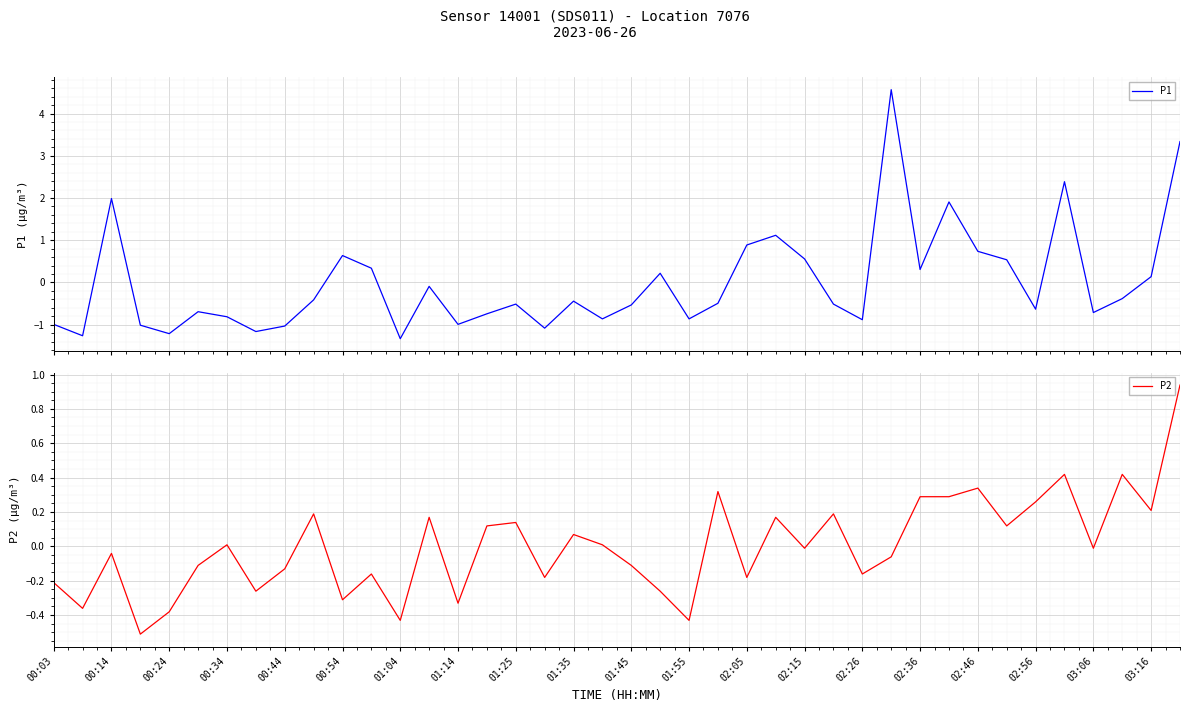

How many lines are shown in the chart?

2